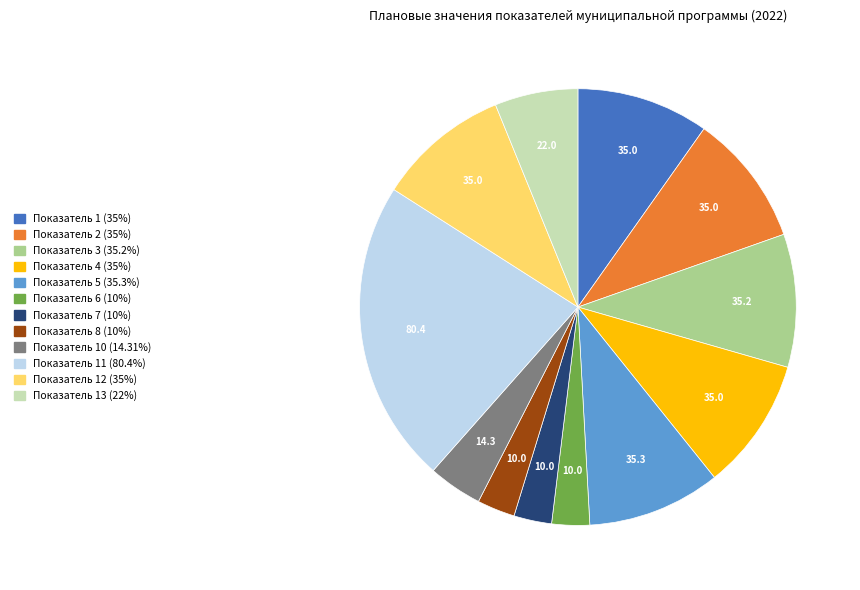

What is the ratio of the value at Показатель 10 (14.31%) to the value at Показатель 5 (35.3%)?

0.4